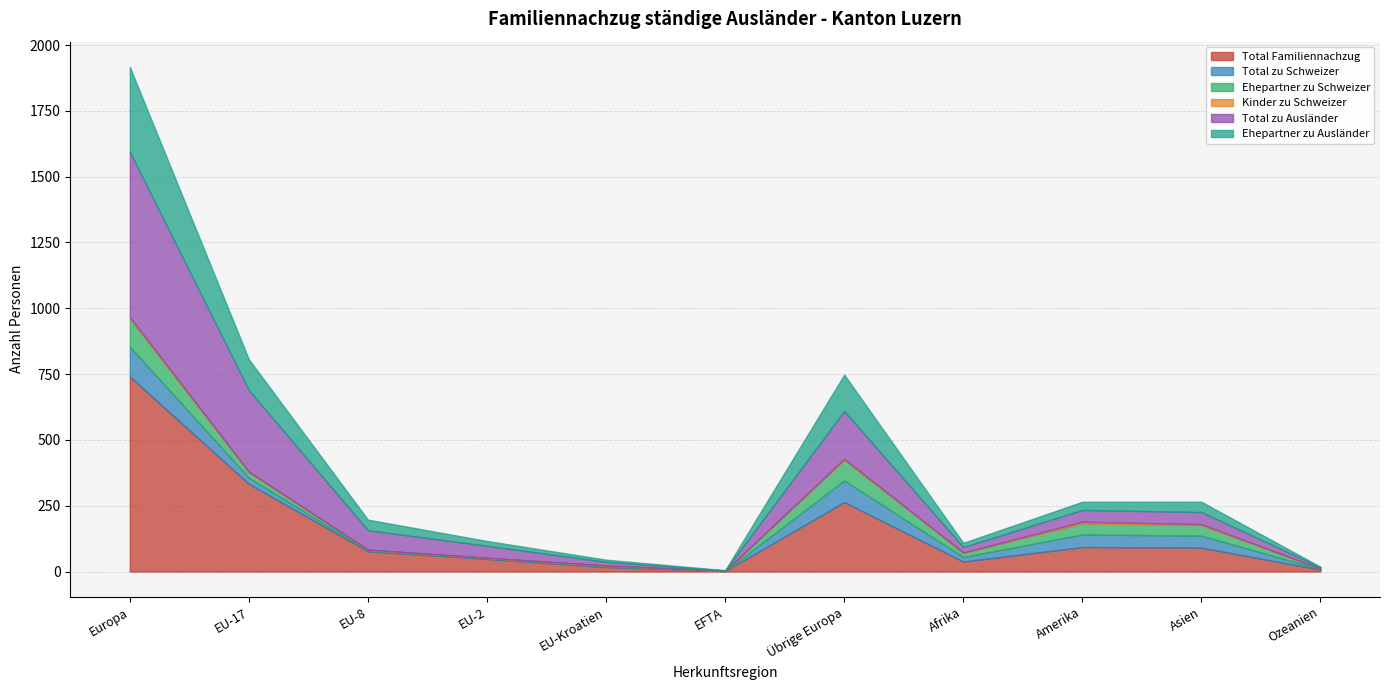

True or false: Total zu Ausländer has more than 2 points higher than both neighbors.

False